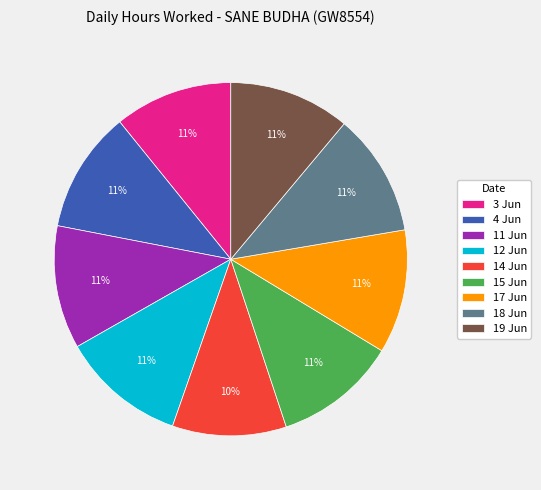

Approximately how many times larger is the value at 15 Jun compared to 3 Jun?

1.0